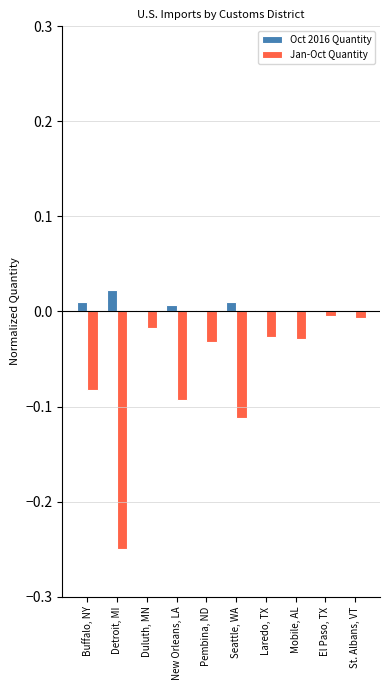

Which series changed the most between New Orleans, LA and Laredo, TX?

Jan-Oct Quantity